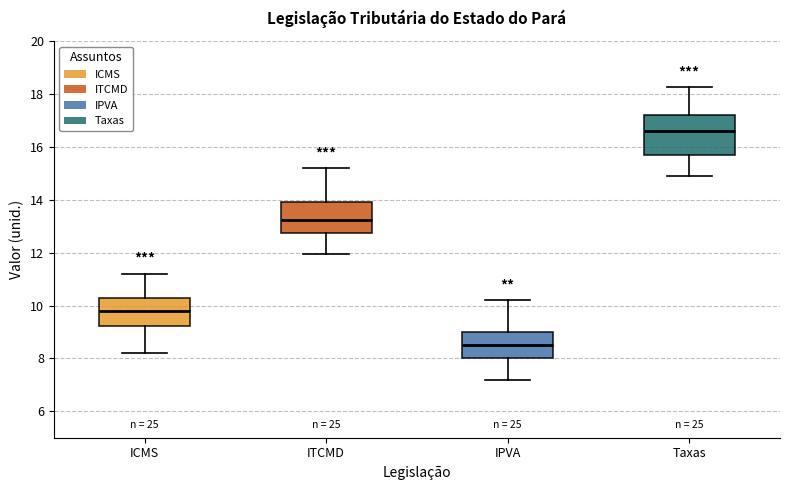

Reading left to right, transcribe this box plot: for each box, give where its median line is, the range the box spans, and where its two whiskers end, as read against the y-axis. The values are not printed on the chart, so give them approximately, as read against the axis.

ICMS: median 9.8, box 9.2 to 10.4, whiskers 8.2 to 11.2
ITCMD: median 13.2, box 12.8 to 14.0, whiskers 12.0 to 15.2
IPVA: median 8.6, box 8.0 to 9.0, whiskers 7.2 to 10.2
Taxas: median 16.6, box 15.8 to 17.2, whiskers 15.0 to 18.2